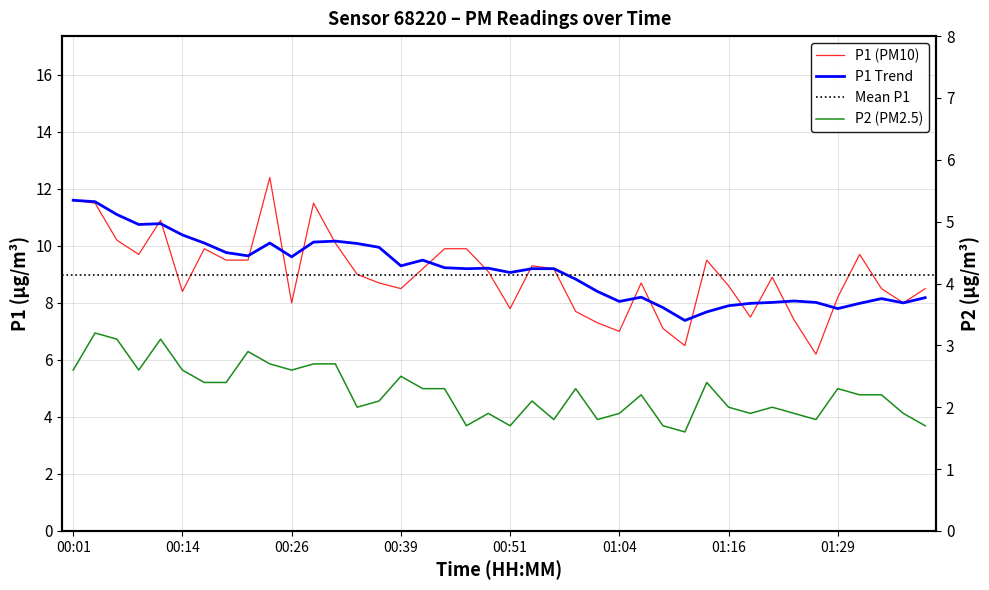

What is the highest value of the P2 series?

3.2